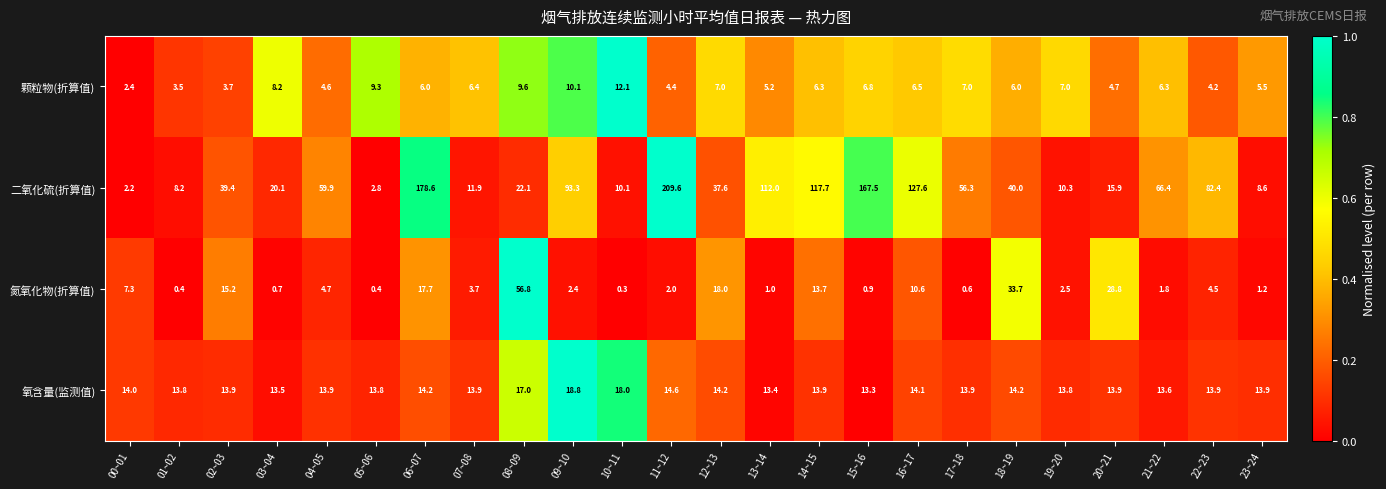

Between 03~04 and 17~18, which series saw the biggest shift?

二氧化硫(折算值)